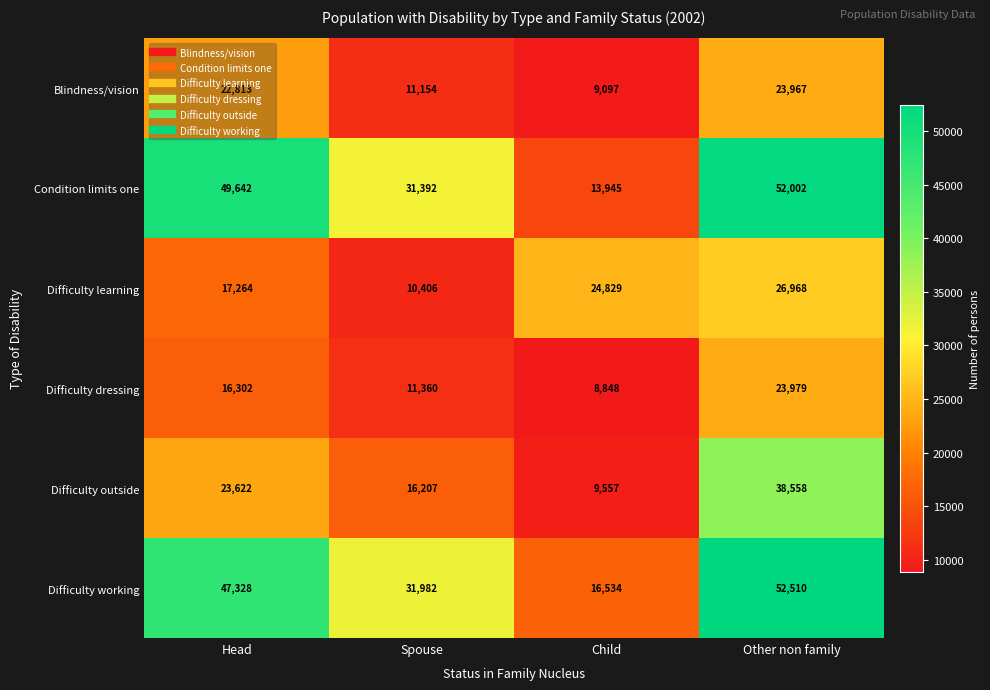

At which label is Condition limits one closest to 32973?

Spouse